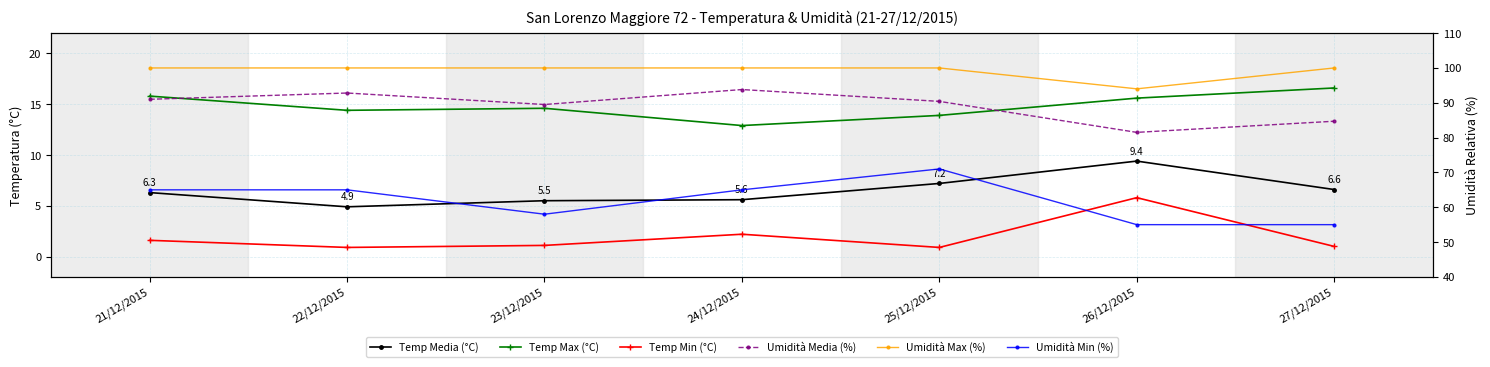

What is the lowest value of the Umidità Max (%) series?

94.0